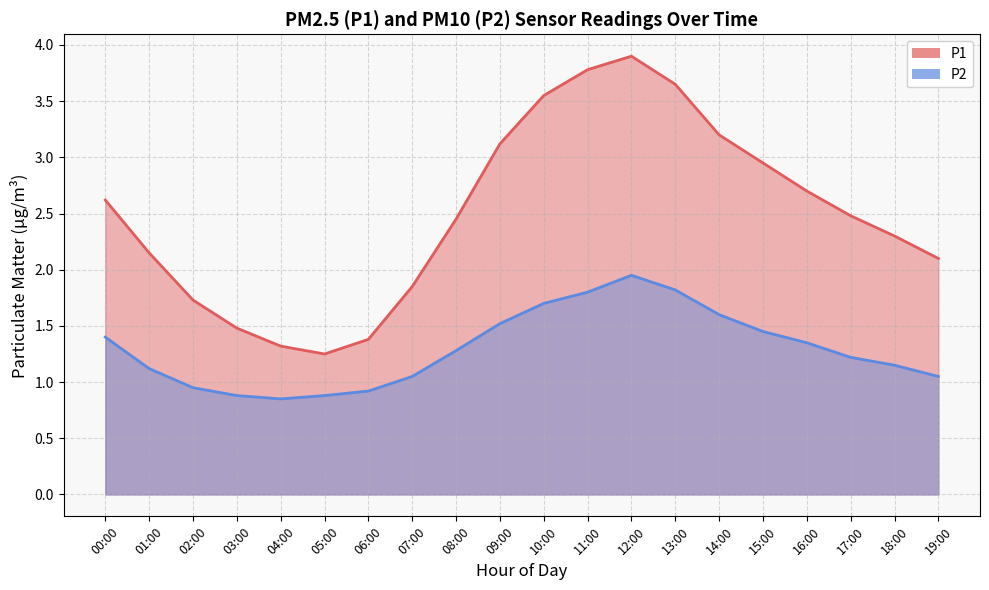

What is the smallest value displayed?

0.8